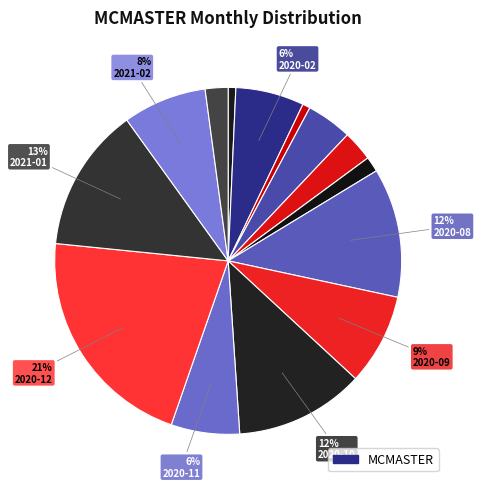

Rank the categories by value from lowest to highest.

2020-04, 2020-01, 2020-03, 2020-07, 2021-03, 2020-06, 2020-05, 2020-02, 2020-11, 2021-02, 2020-09, 2020-08, 2020-10, 2021-01, 2020-12